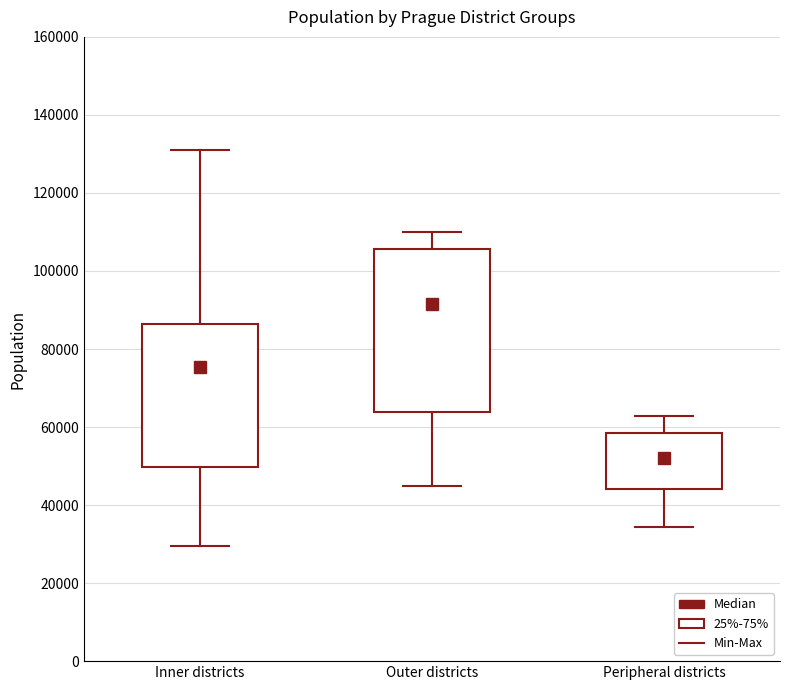

Reading left to right, read every box against the y-axis: the position of its median line, the range the box covers, and the ends of its whiskers. The values are not printed on the chart, so give them approximately, as read against the axis.

Inner districts: median 76000, box 50000 to 86000, whiskers 30000 to 130000
Outer districts: median 92000, box 64000 to 106000, whiskers 44000 to 110000
Peripheral districts: median 52000, box 44000 to 58000, whiskers 34000 to 62000